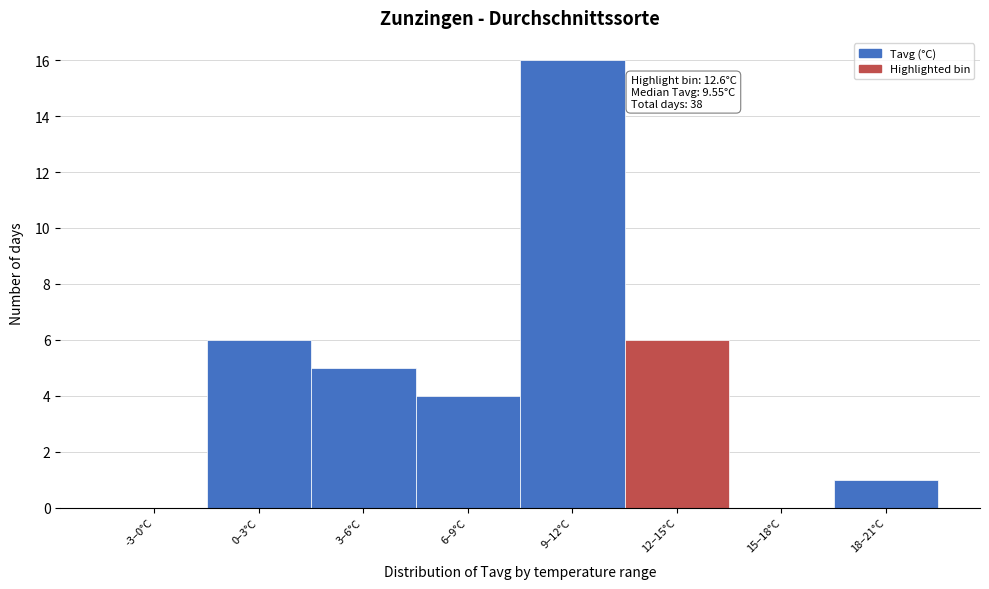

Reading left to right, what are all the values shown in this chart?

-3–0°C=0	0–3°C=6	3–6°C=5	6–9°C=4	9–12°C=16	12–15°C=6	15–18°C=0	18–21°C=1